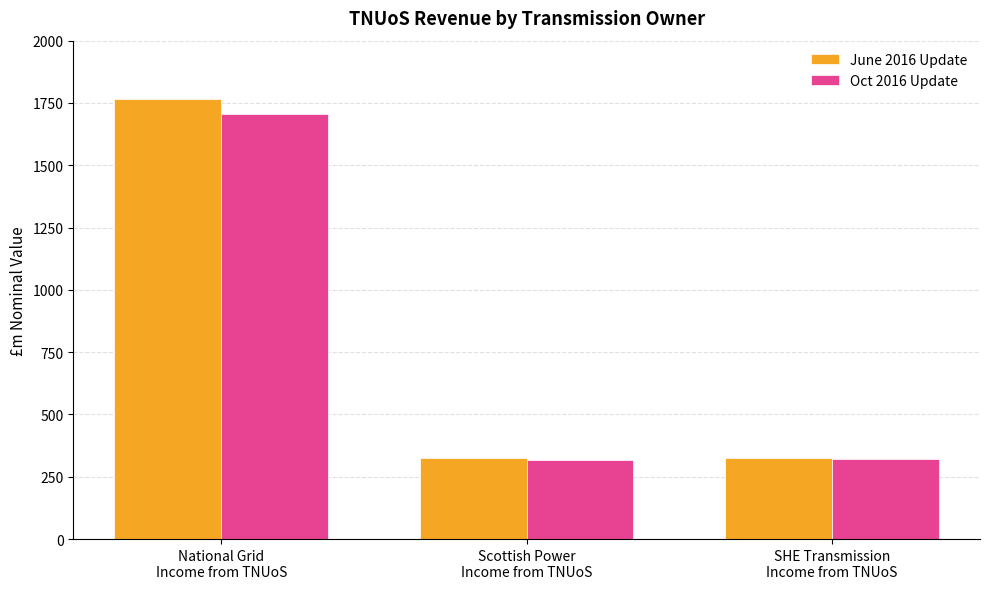

At which label does June 2016 Update reach its peak?

National Grid
Income from TNUoS